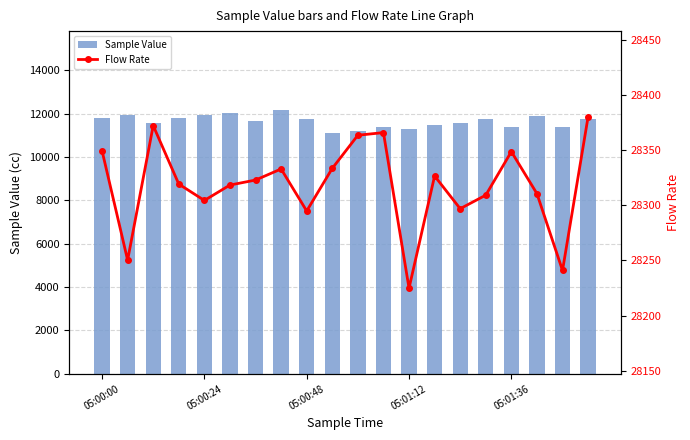

The value of Sample Value at 05:00:24 is 11931. True or false?

True